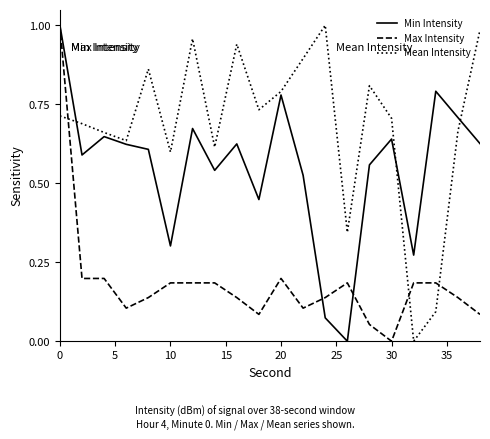

Which series has the largest total across all categories?

Mean Intensity